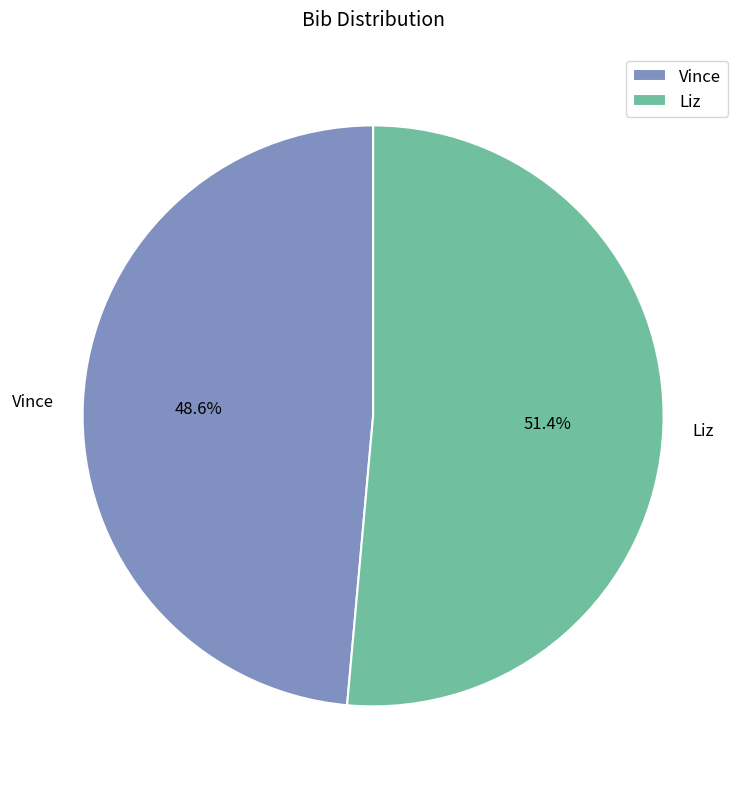

To the nearest percent, what is the combined percentage of Liz and Vince?

100%